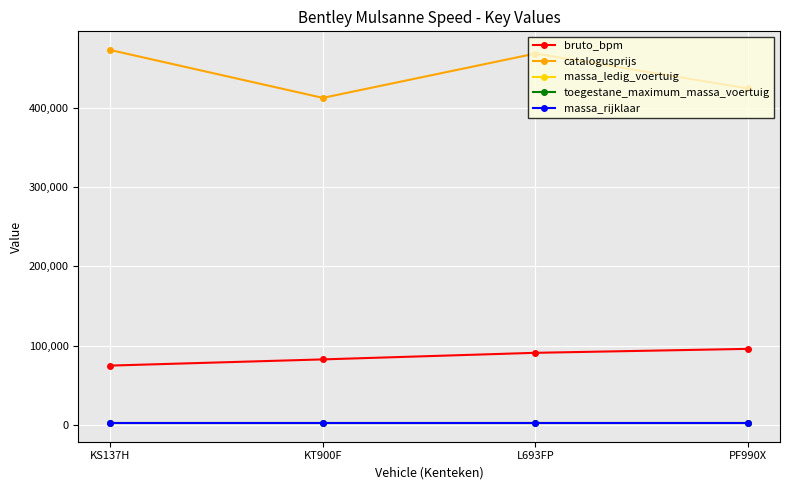

Reading left to right, transcribe all the data shown in this chart.

bruto_bpm: 75047	82847	91144	96115
catalogusprijs: 472528	412209	468049	424056
massa_ledig_voertuig: 2660	2660	2660	2660
toegestane_maximum_massa_voertuig: 3200	3200	3200	3200
massa_rijklaar: 2760	2760	2760	2760